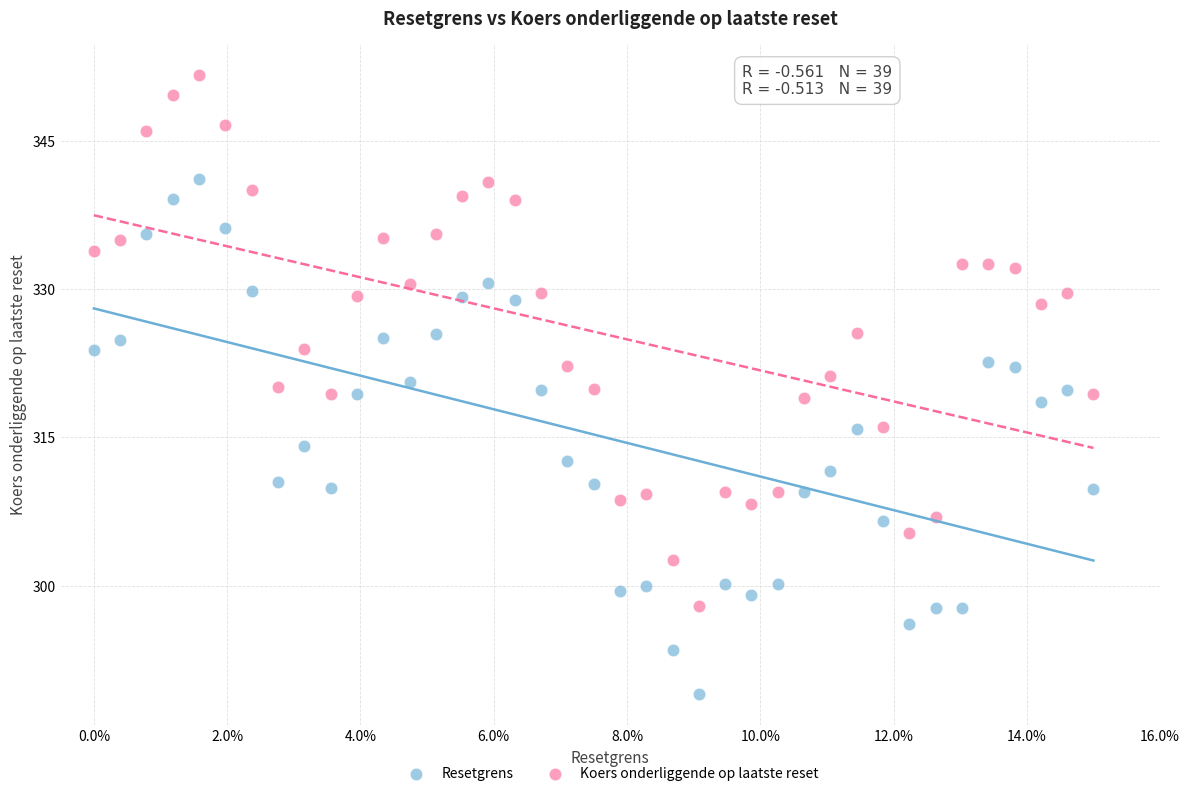

Which series contains the highest Y value?

Koers onderliggende op laatste reset